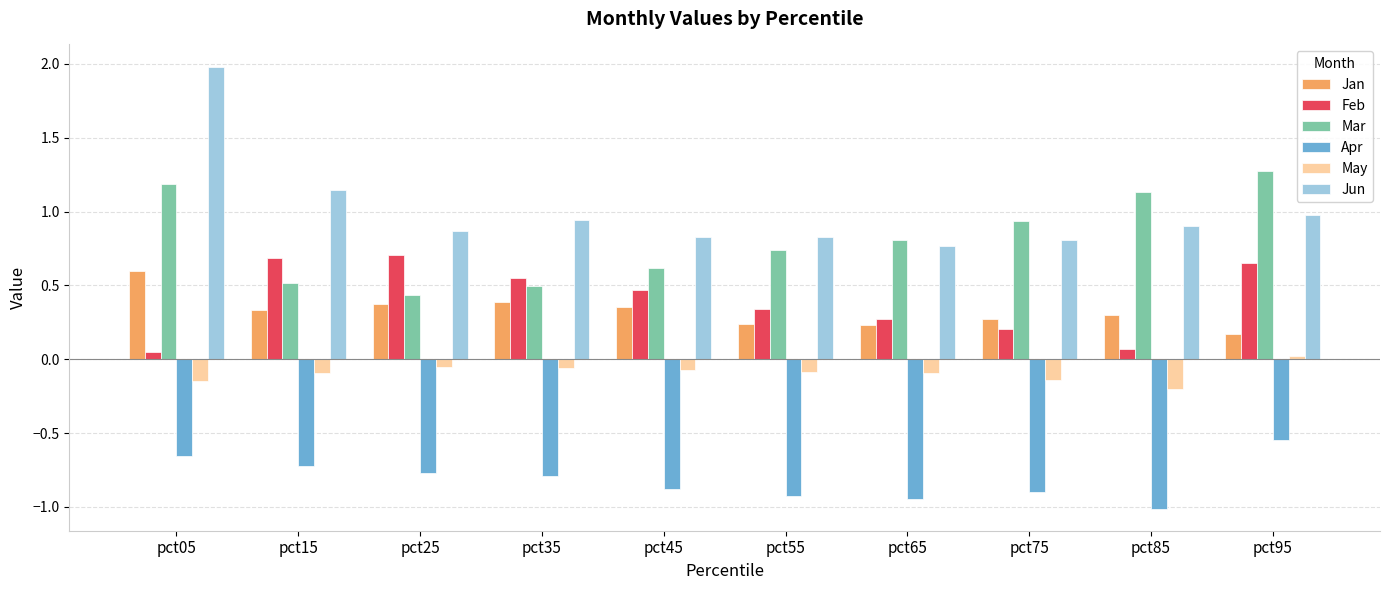

What is the difference between the maximum and second lowest values in the Jun series?

1.2